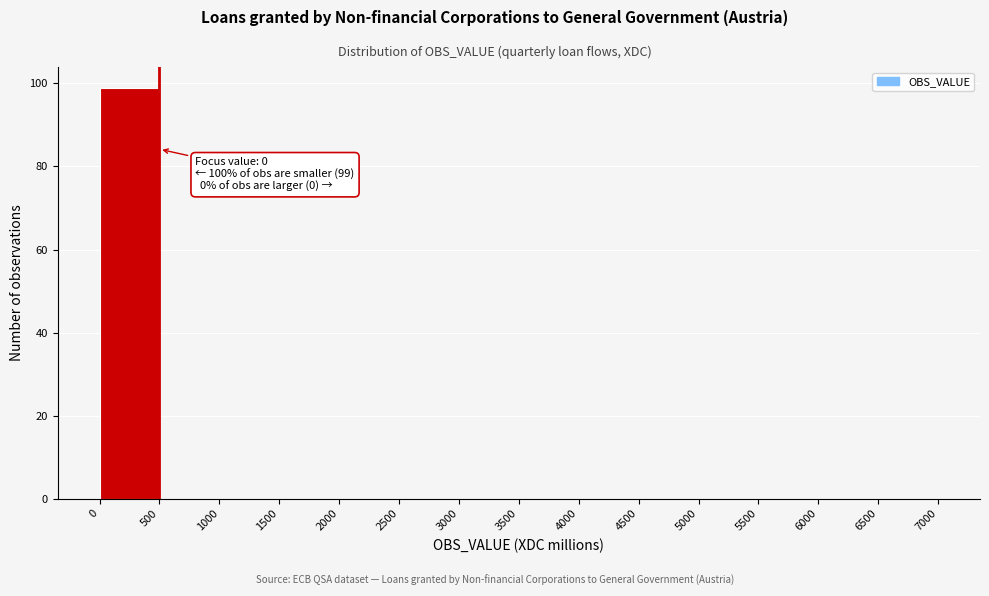

Which range on the x-axis has the tallest bar?

0 to 500